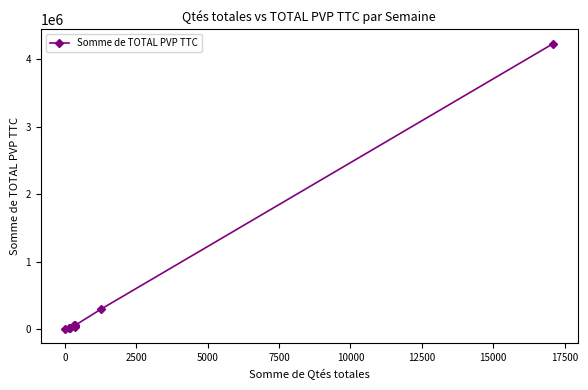

What is the sum of all values?

4785054